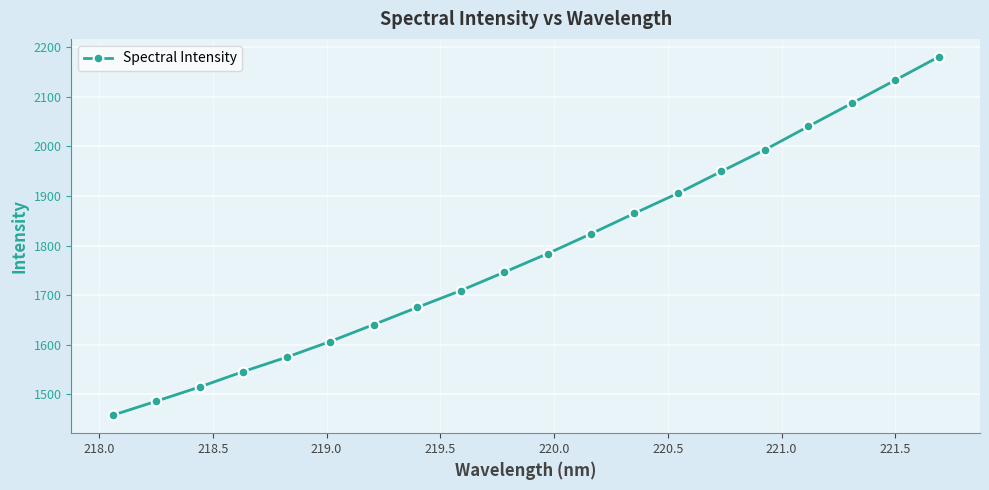

What is the maximum value shown in the chart?

2180.4